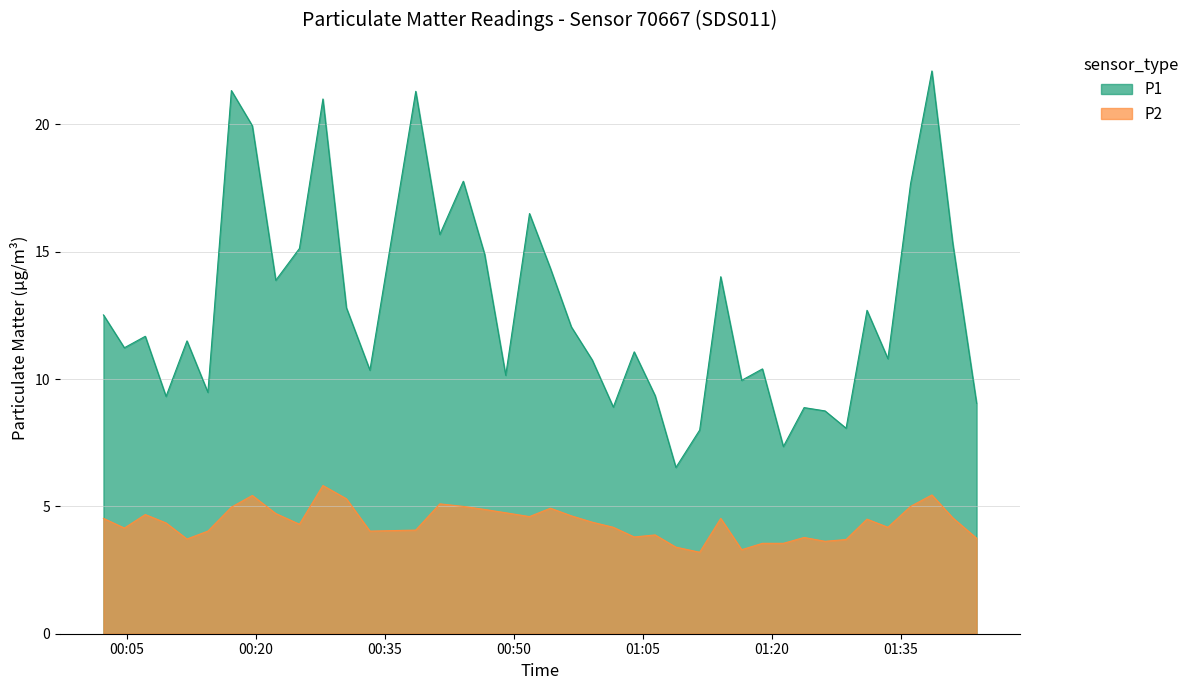

Which series has the largest total across all categories?

P1